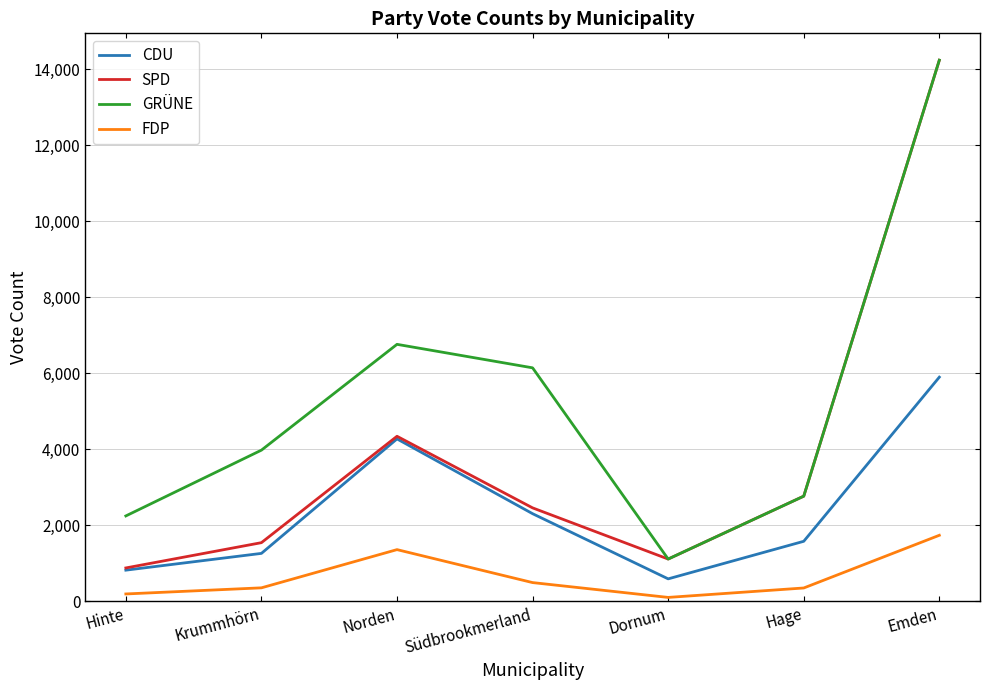

Is the value of FDP at Emden greater than the value of CDU at Krummhörn?

Yes